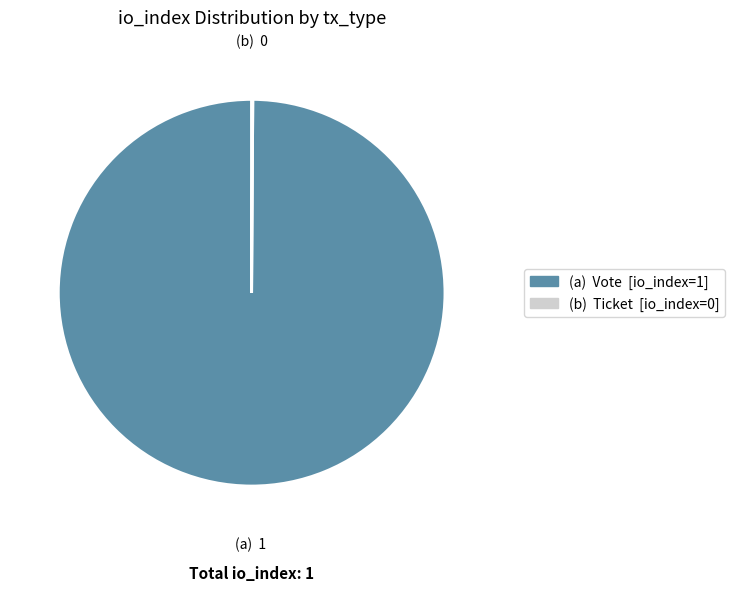

Is there any slice that represents more than half of the pie?

Yes